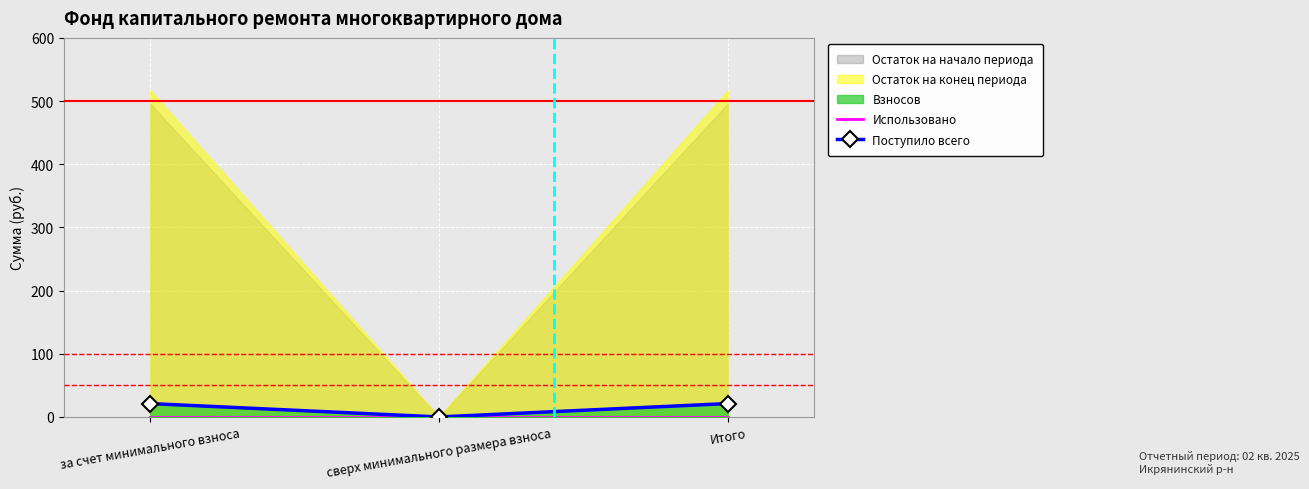

What value does the Остаток на начало периода series have at за счет минимального взноса?

495.7